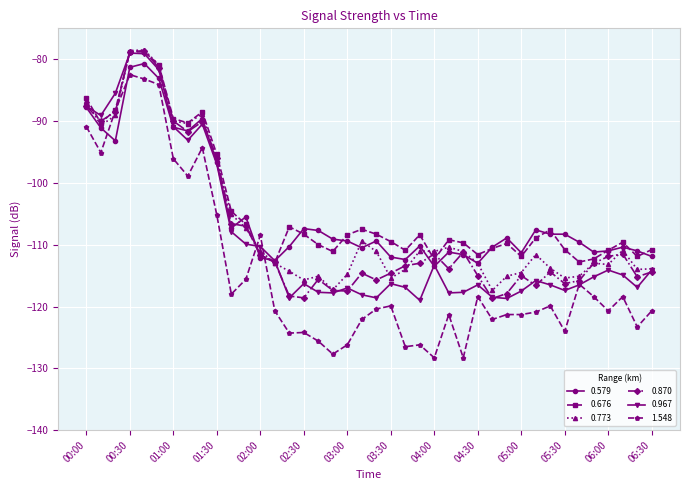

What is the highest value of the 0.870 series?

-78.6